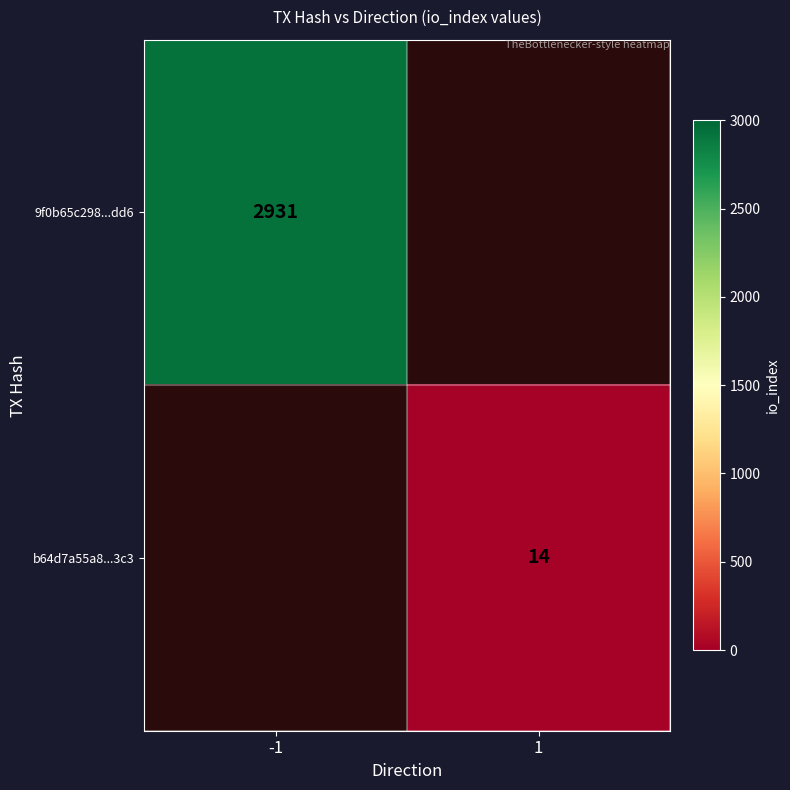

What is the greatest value displayed?

2931.0